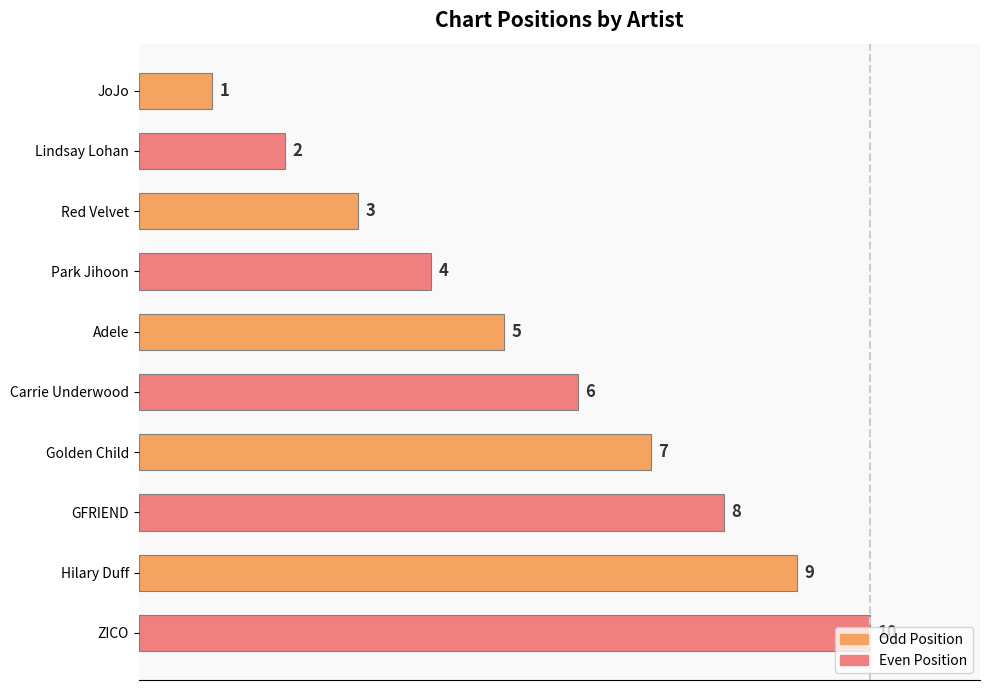

What is the difference between the maximum and minimum values?

9